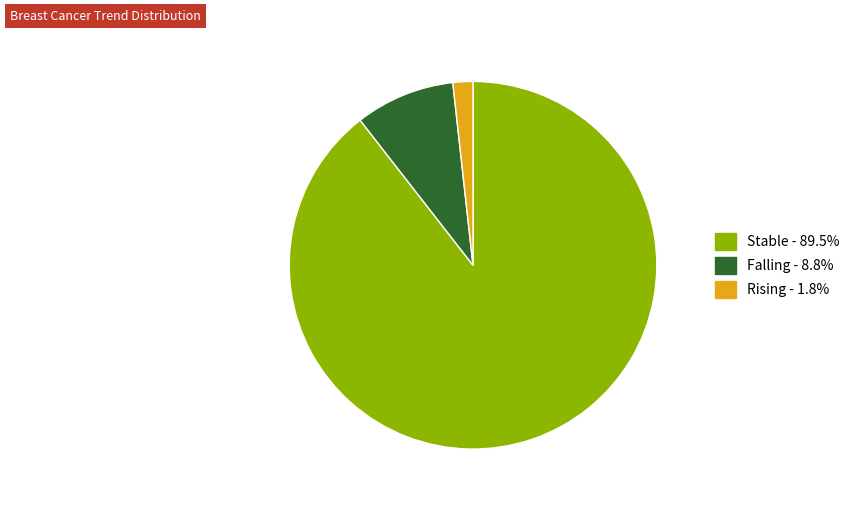

Is there a majority slice in this chart?

Yes